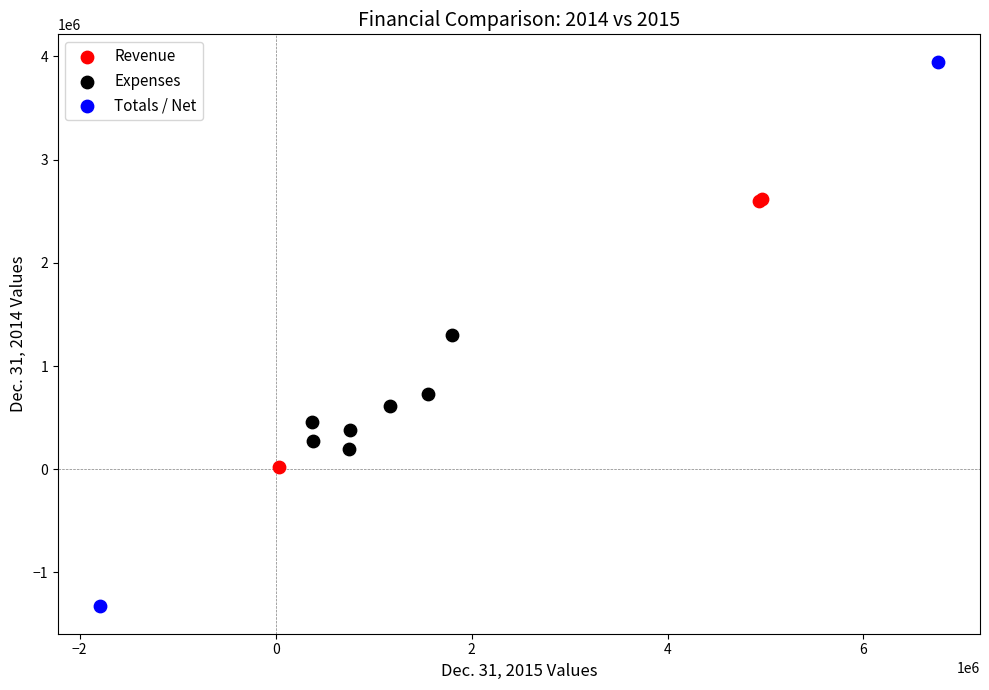

Which series has the largest Y range (max minus min)?

Totals / Net